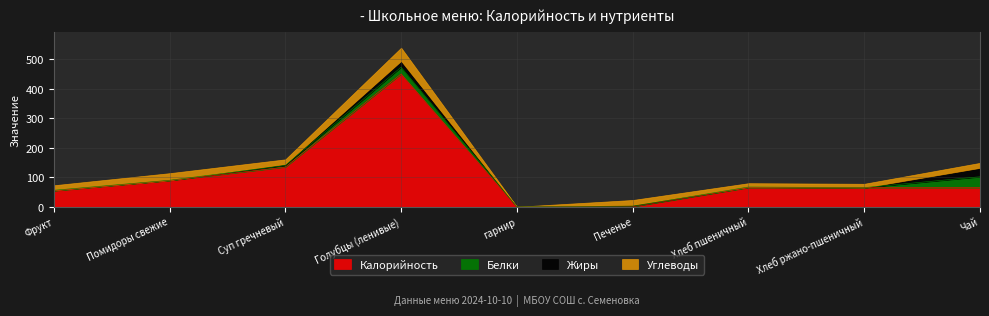

Which label corresponds to the smallest value in the chart?

гарнир